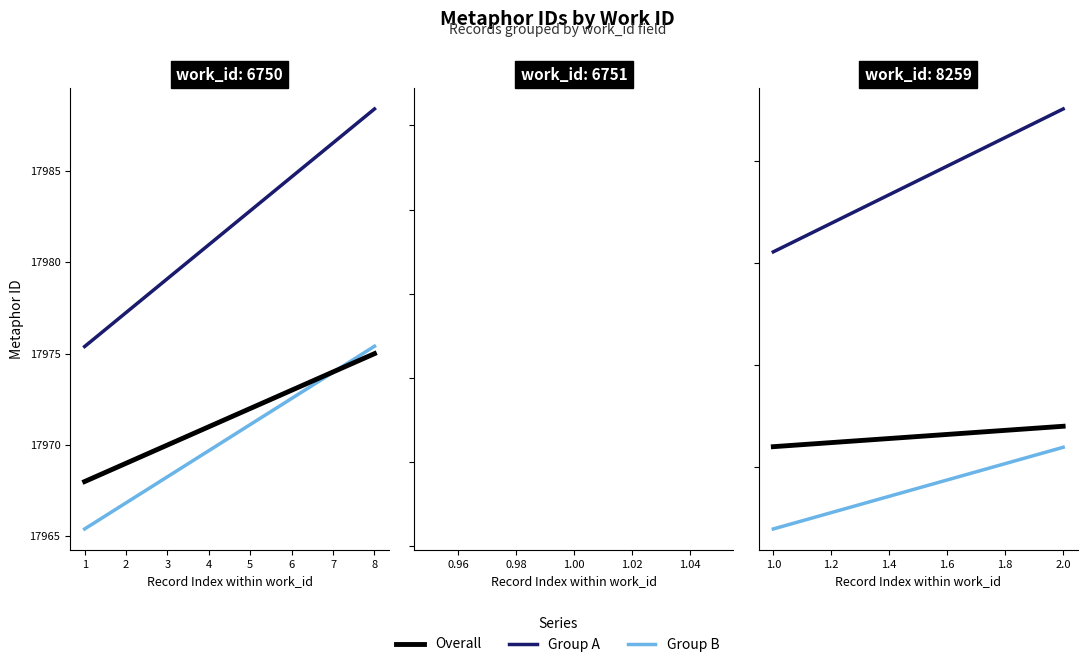

Reading left to right, transcribe all the data shown in this chart.

Group A: 17975.4	17977.2	17979.1	17981.0	17982.8	17984.7	17986.5	17988.4
Group B: 17965.4	17966.8	17968.3	17969.7	17971.1	17972.5	17974.0	17975.4
Overall: 17968.0	17969.0	17970.0	17971.0	17972.0	17973.0	17974.0	17975.0